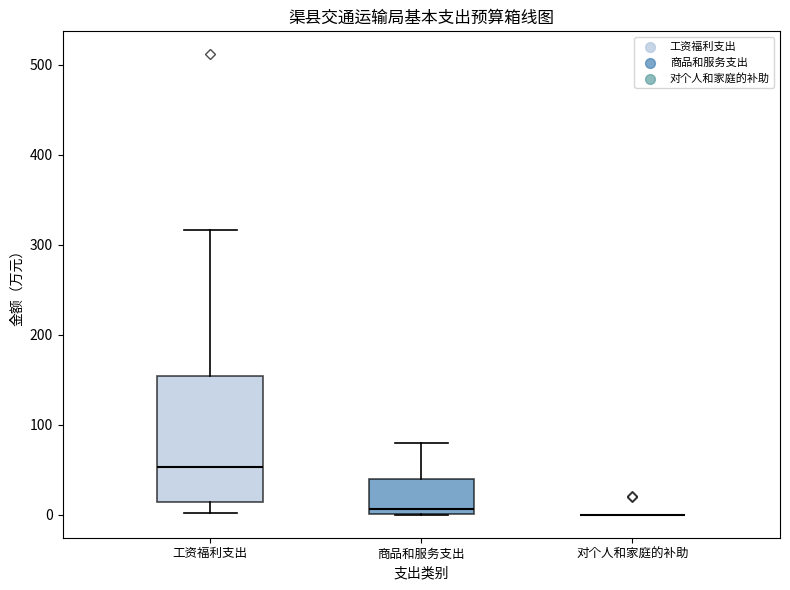

Reading left to right, transcribe this box plot: for each box, give where its median line is, the range the box spans, and where its two whiskers end, as read against the y-axis. The values are not printed on the chart, so give them approximately, as read against the axis.

工资福利支出: median 50, box 10 to 150, whiskers 0 to 320
商品和服务支出: median 10, box 0 to 40, whiskers 0 to 80
对个人和家庭的补助: box collapsed to a line at 0, whiskers 0 to 0